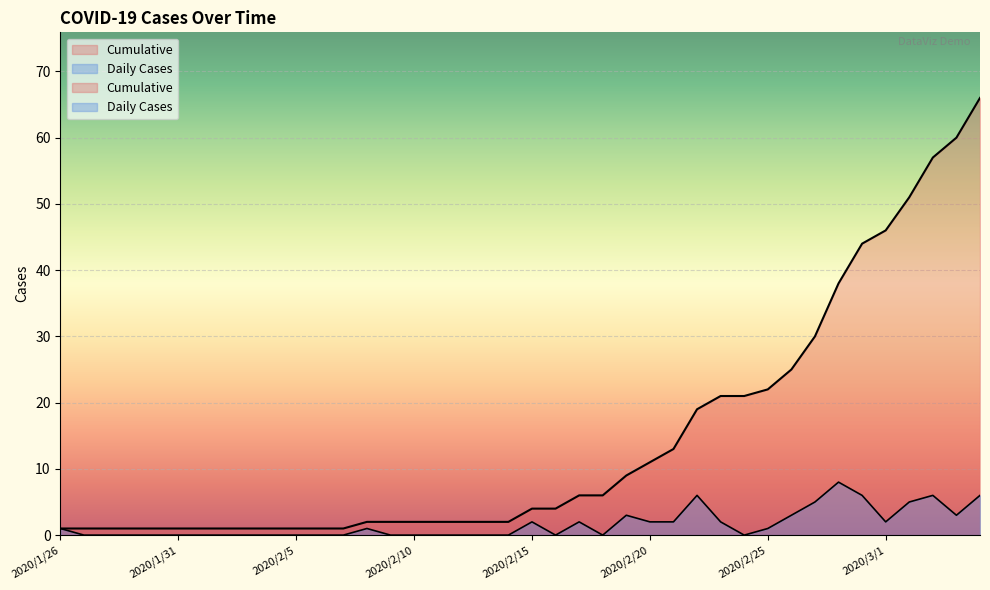

At how many categories does at least one series exceed 44?

5